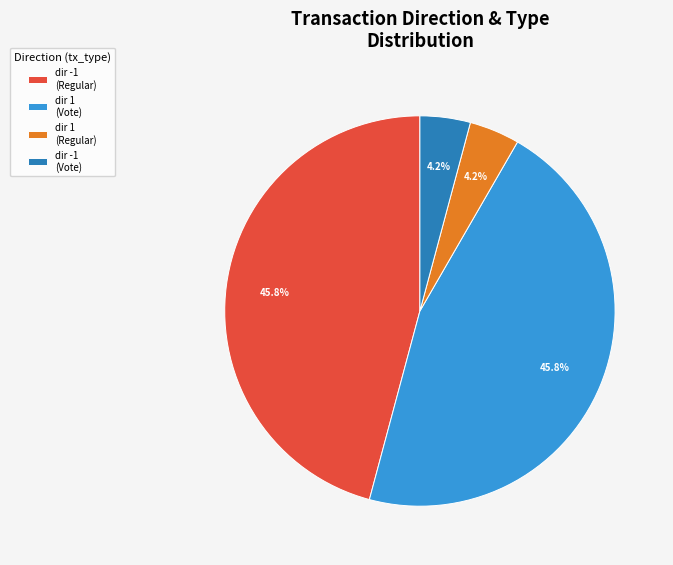

To the nearest percent, what is the average slice percentage?

25%